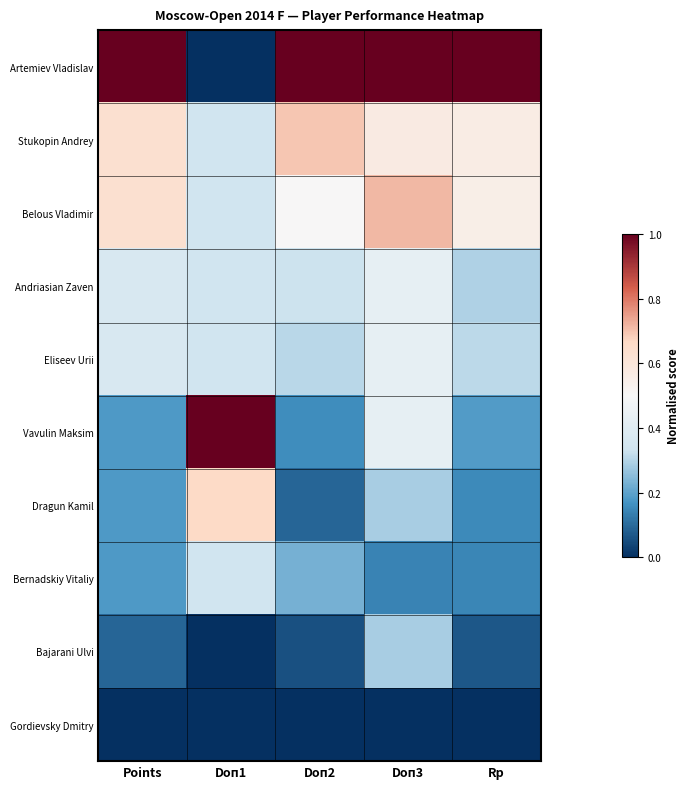

Reading left to right, extract all data points from this chart.

Artemiev Vladislav: Points=1.0	Doп1=0.0	Doп2=1.0	Doп3=1.0	Rp=1.0
Stukopin Andrey: Points=0.6	Doп1=0.3	Doп2=0.7	Doп3=0.6	Rp=0.6
Belous Vladimir: Points=0.6	Doп1=0.3	Doп2=0.5	Doп3=0.7	Rp=0.6
Andriasian Zaven: Points=0.4	Doп1=0.3	Doп2=0.3	Doп3=0.4	Rp=0.3
Eliseev Urii: Points=0.4	Doп1=0.3	Doп2=0.3	Doп3=0.4	Rp=0.3
Vavulin Maksim: Points=0.2	Doп1=1.0	Doп2=0.2	Doп3=0.4	Rp=0.2
Dragun Kamil: Points=0.2	Doп1=0.7	Doп2=0.1	Doп3=0.3	Rp=0.2
Bernadskiy Vitaliy: Points=0.2	Doп1=0.3	Doп2=0.2	Doп3=0.1	Rp=0.1
Bajarani Ulvi: Points=0.1	Doп1=0.0	Doп2=0.1	Doп3=0.3	Rp=0.1
Gordievsky Dmitry: Points=0.0	Doп1=0.0	Doп2=0.0	Doп3=0.0	Rp=0.0